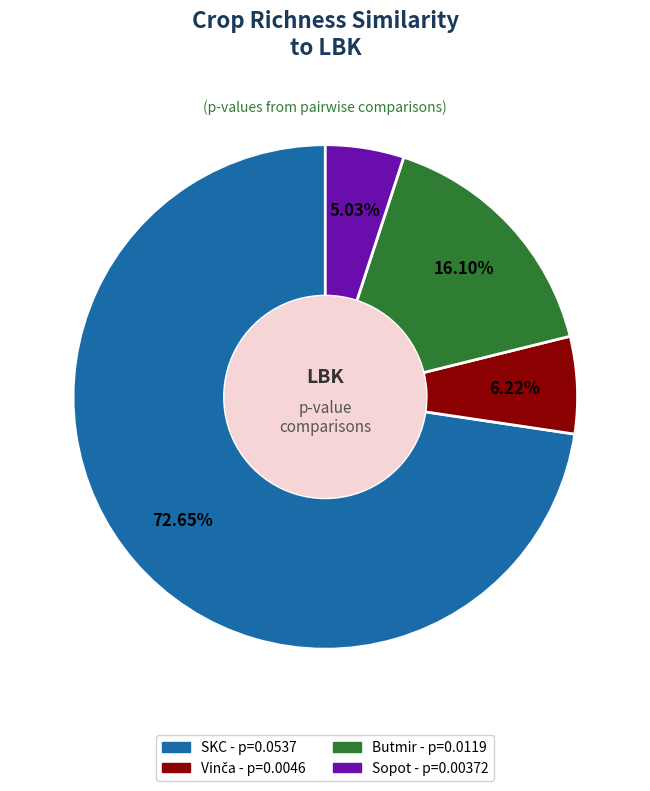

Combined, do Sopot and Butmir account for over 50%?

No